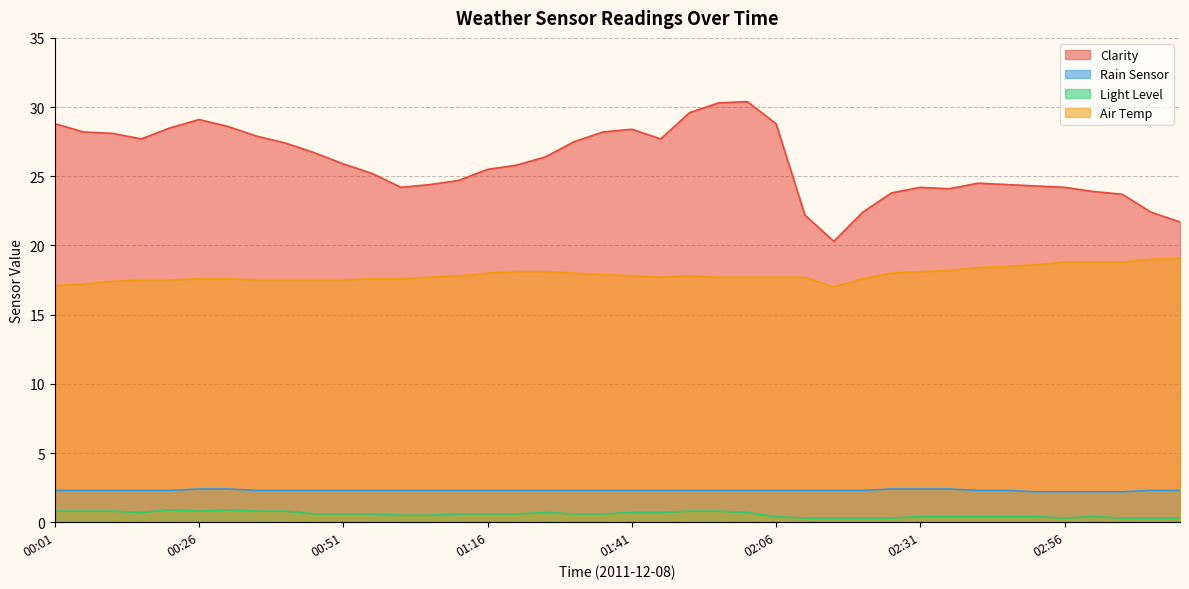

Which series changed the most between 00:56 and 02:41?

Air Temp